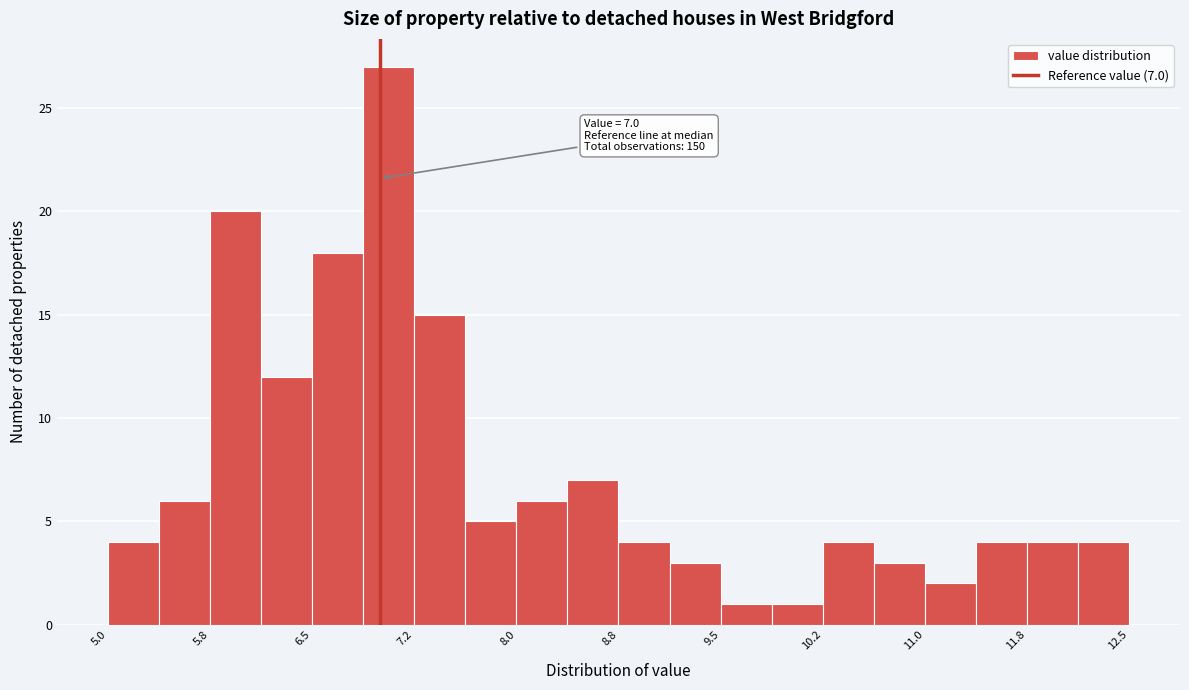

Read against the x-axis, roughly where is the centre of the tallest bar?

7.1